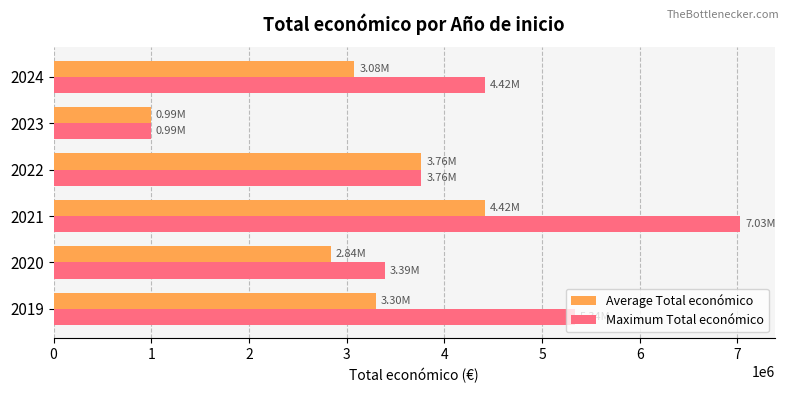

At which category is the sum across all series the highest?

2021